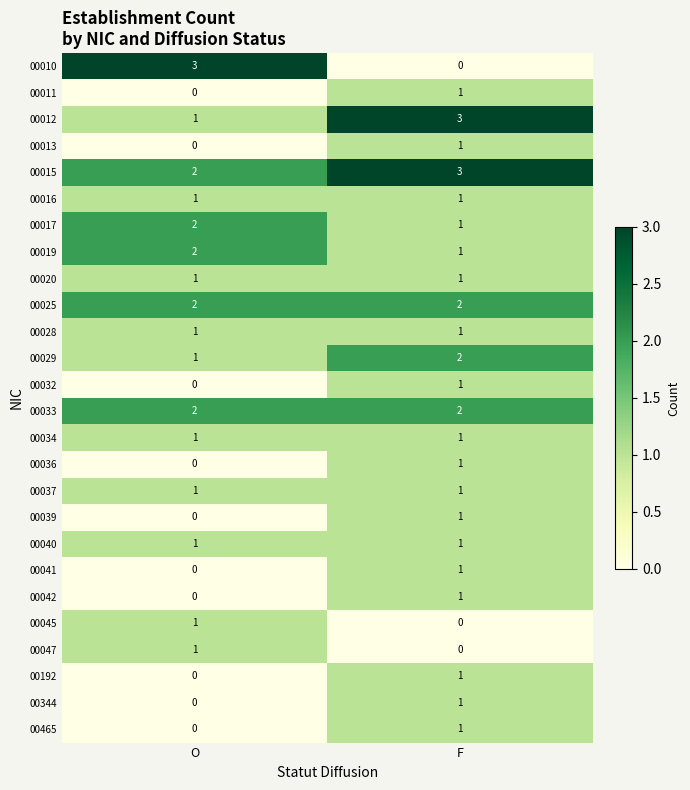

Rank the categories by 00039 value from lowest to highest.

O, F